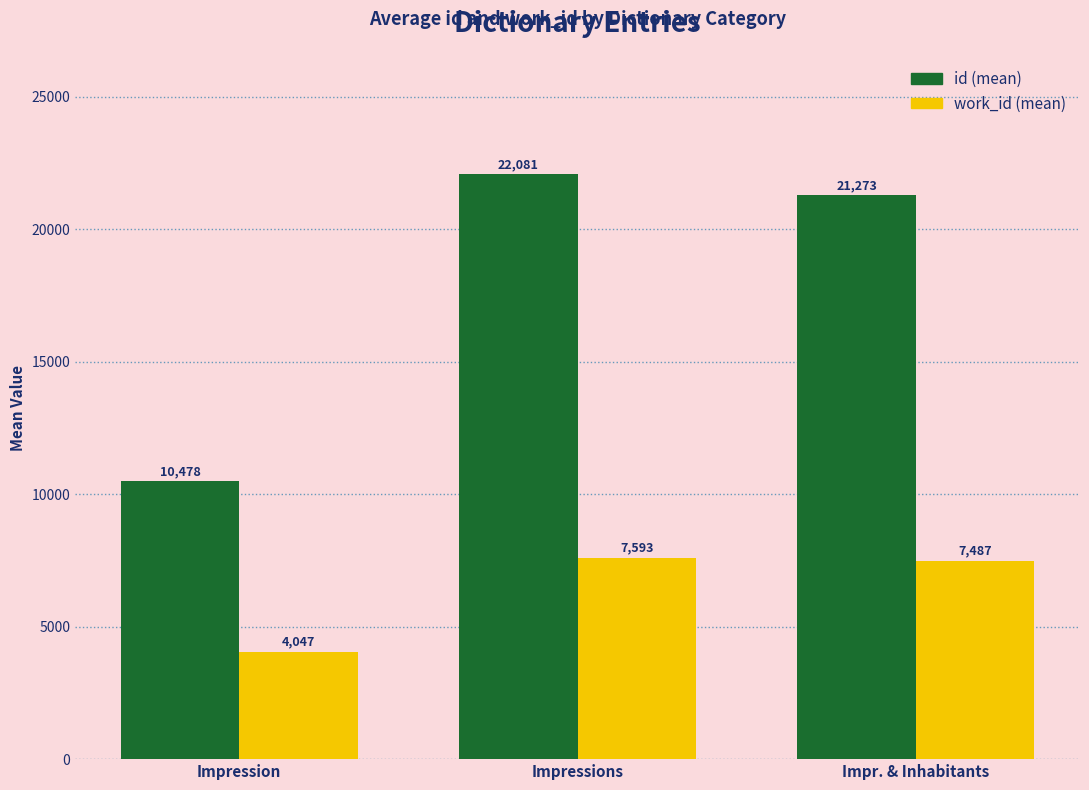

At which category is the sum across all series the highest?

Impressions